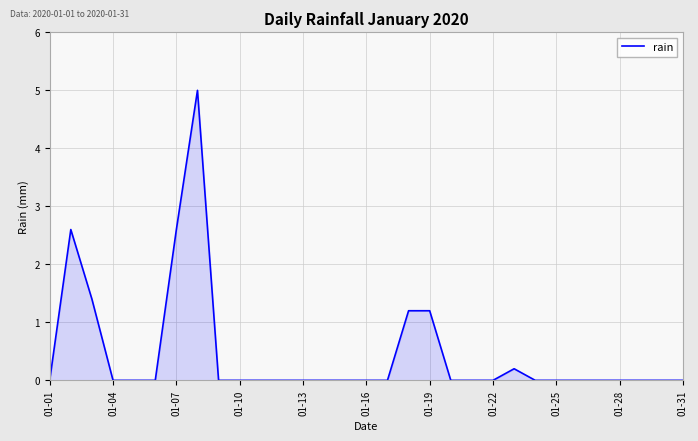

What is the maximum value shown in the chart?

5.0